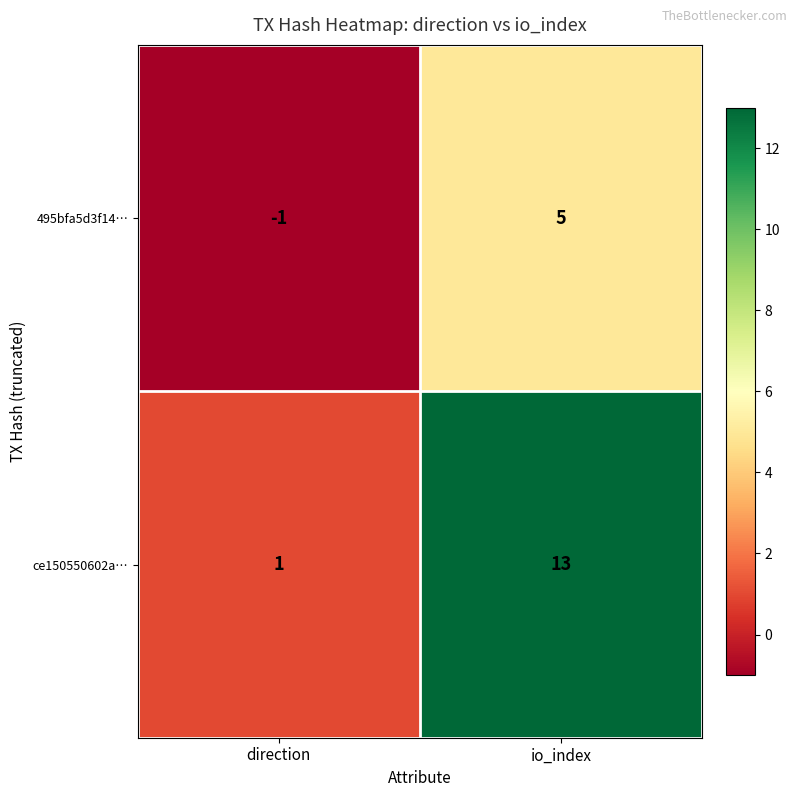

Rank the series at direction from lowest to highest value.

495bfa5d3f14…, ce150550602a…